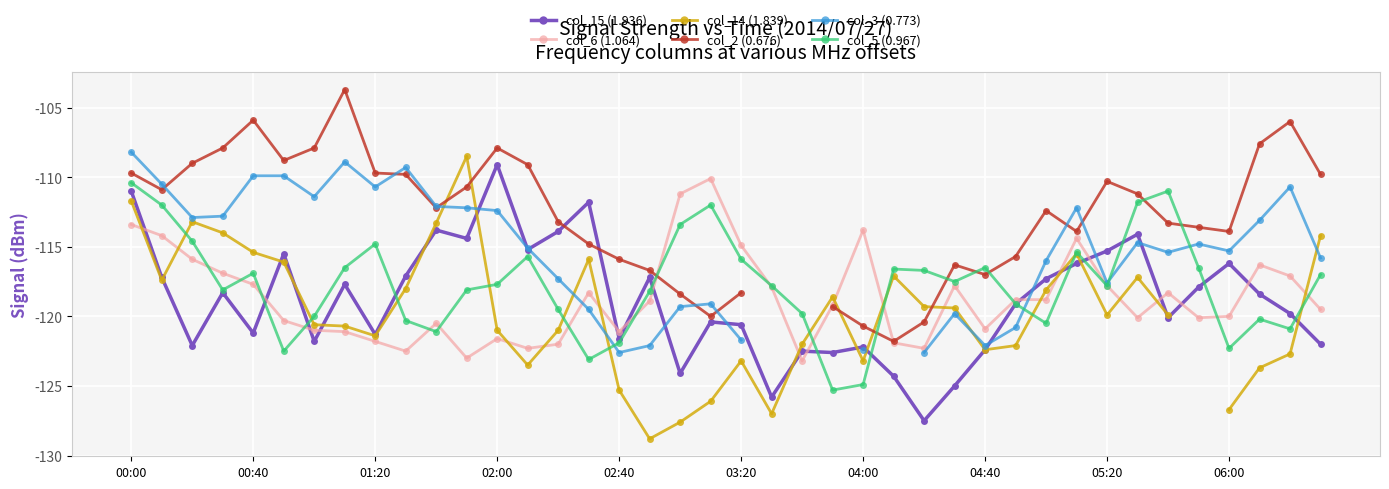

Which has a higher value, 33 or 34?

33